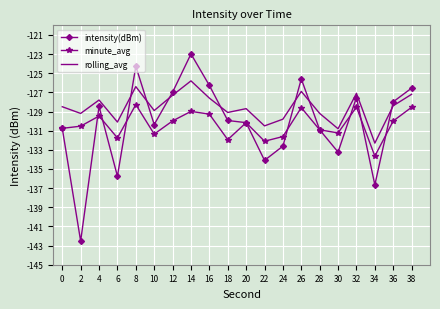

Where do intensity(dBm) and rolling_avg first cross each other?

6 and 8